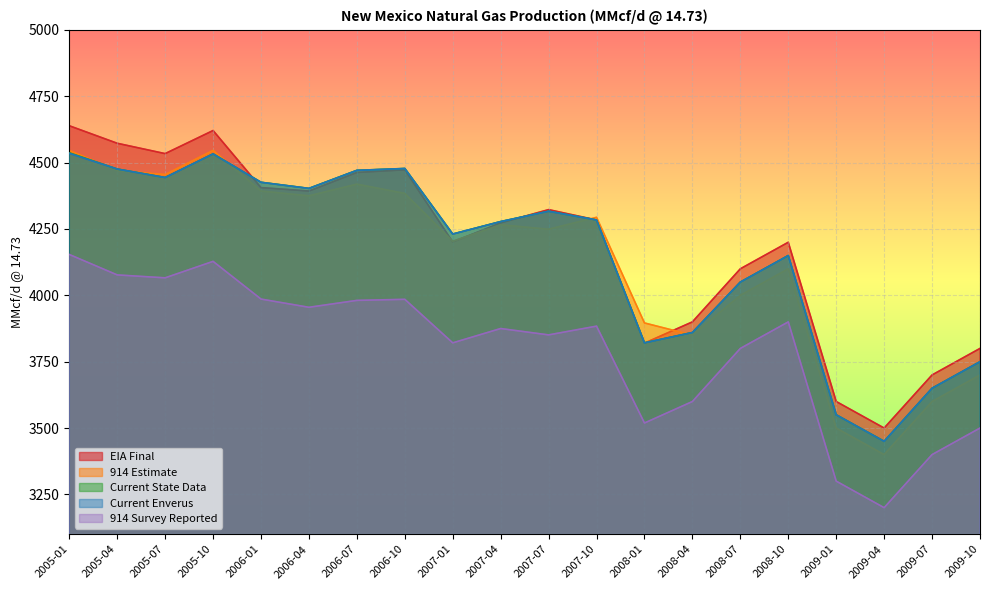

Between 2006-01 and 2007-04, which is larger?

2006-01